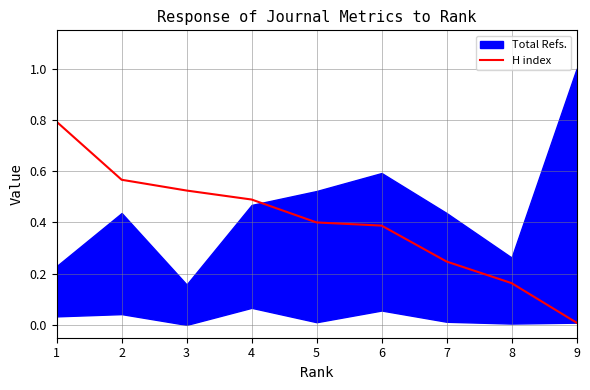

What is the value of the 2nd point from the left?

0.6